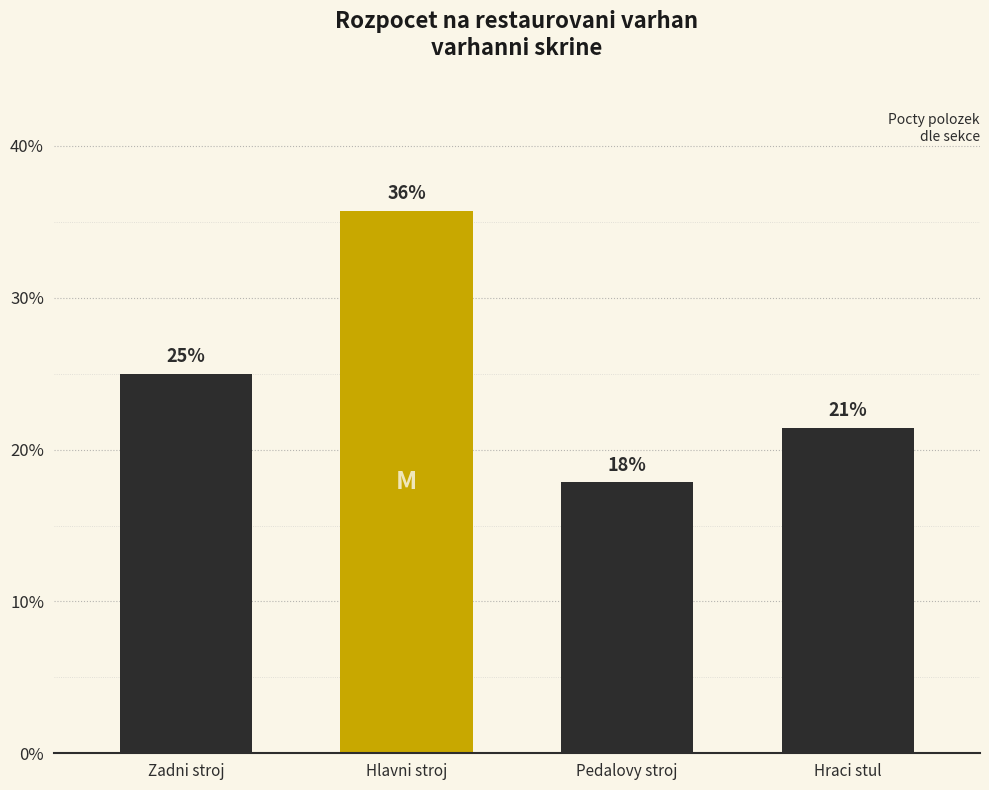

How many bars are there in total?

4